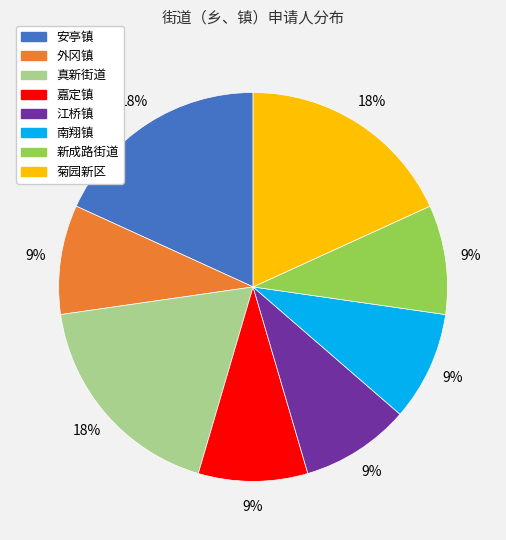

Is there a majority slice in this chart?

No